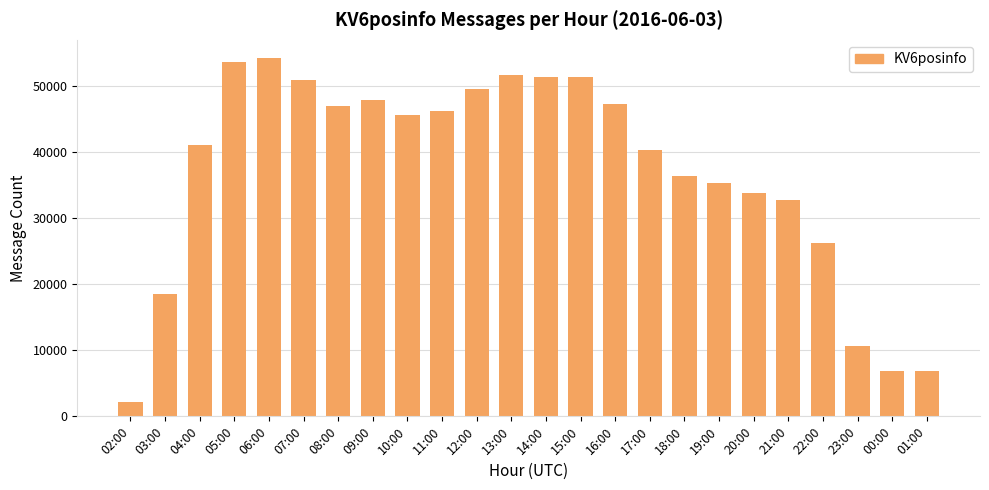

What is the sum of the values at 08:00 and 10:00?

92532